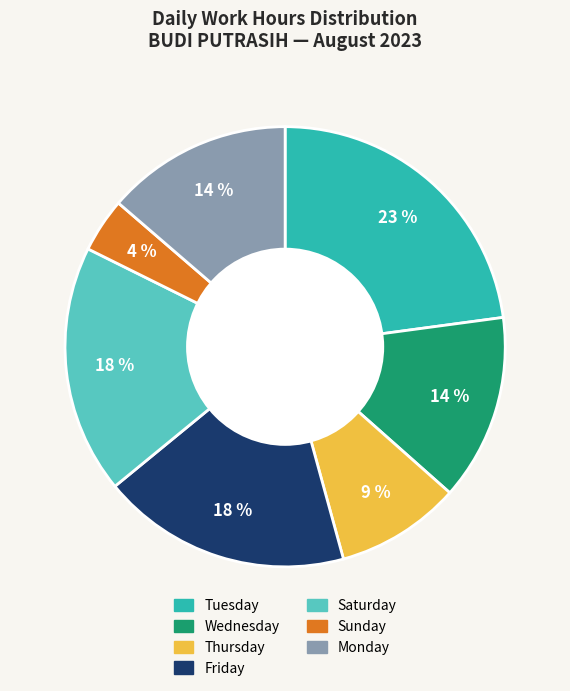

To the nearest percent, what is the difference between the largest and smallest slice percentages?

19%